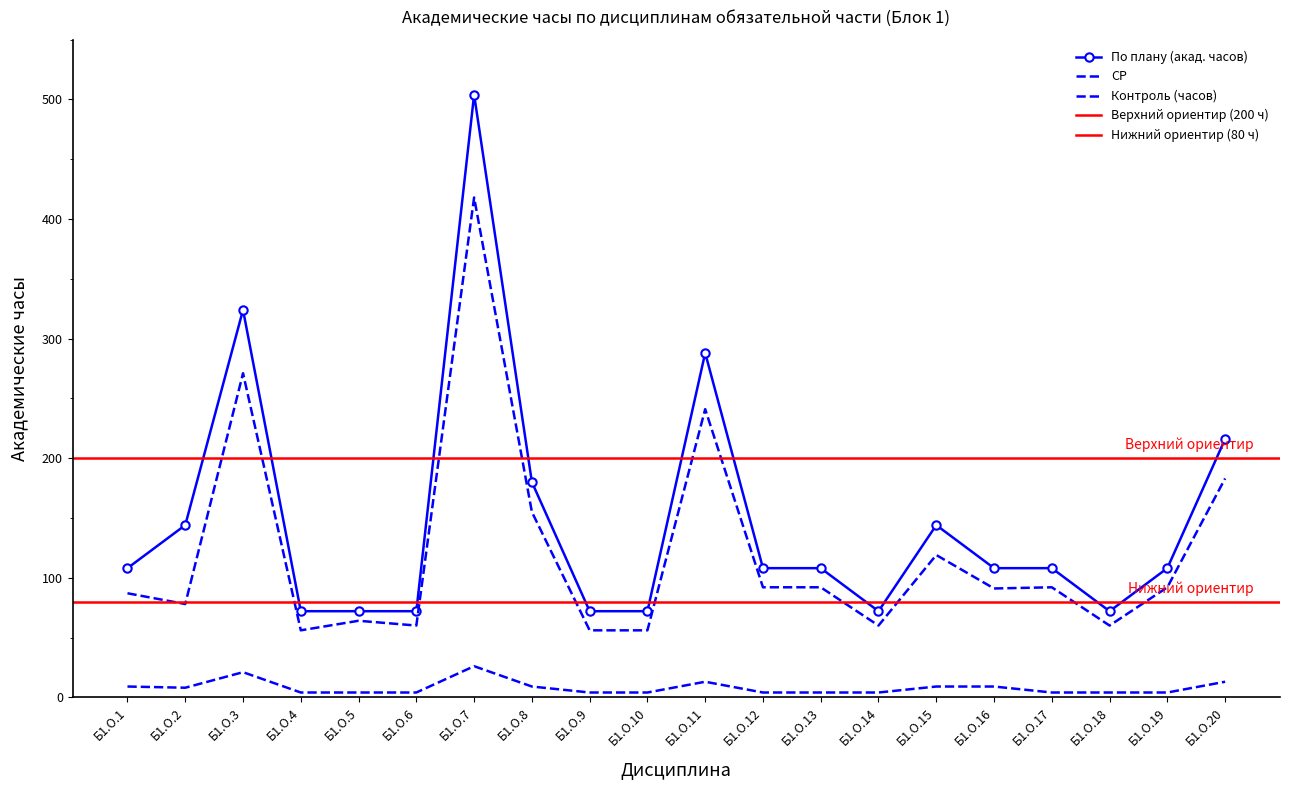

How many values in the По плану (акад. часов) series are below 108?

7